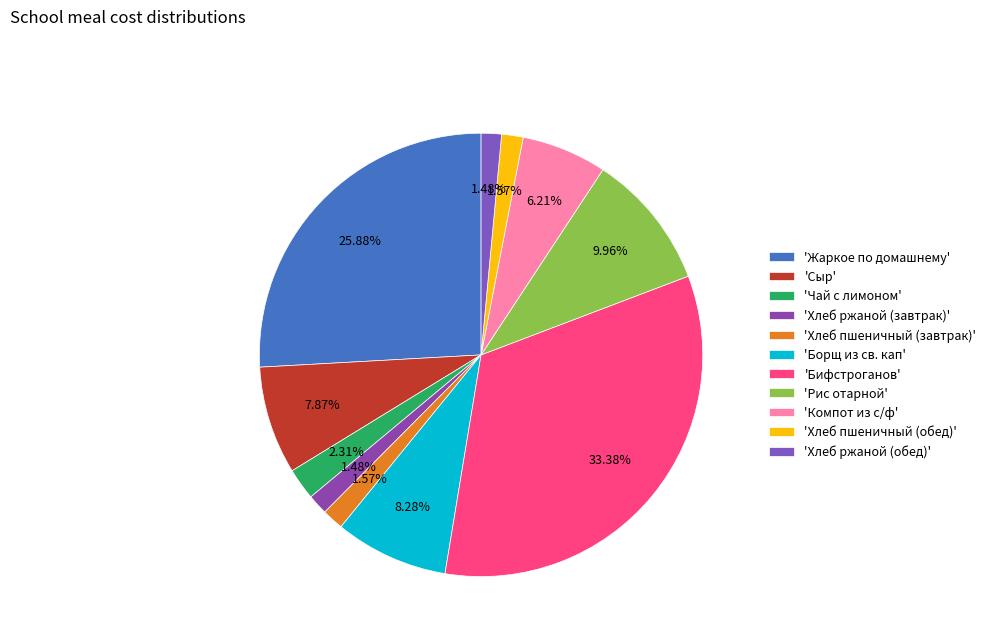

Is there a majority slice in this chart?

No